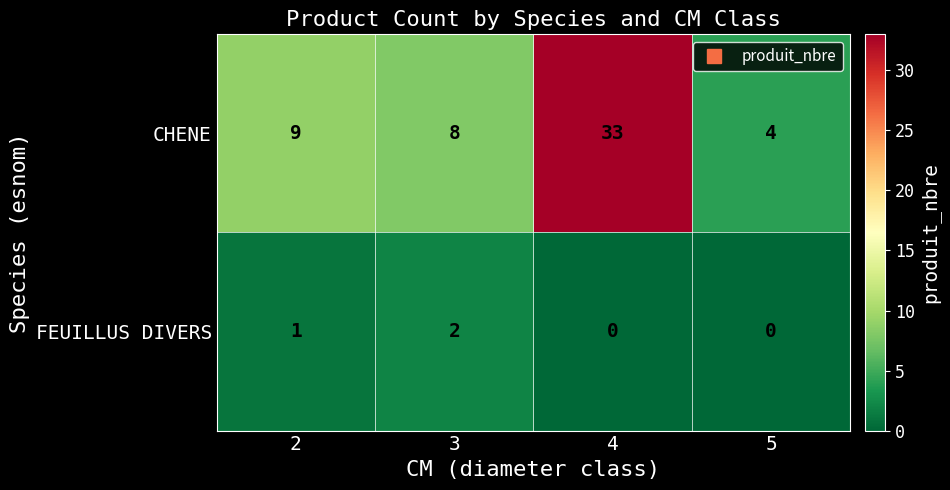

True or false: CHENE has a value of 4 at 5.

True